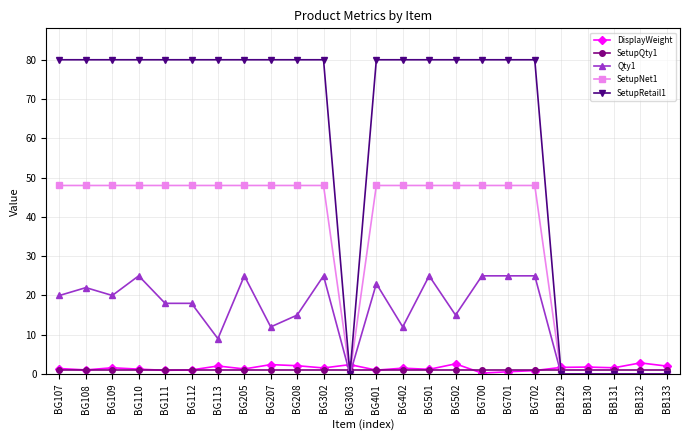

Which series has the largest total across all categories?

SetupRetail1